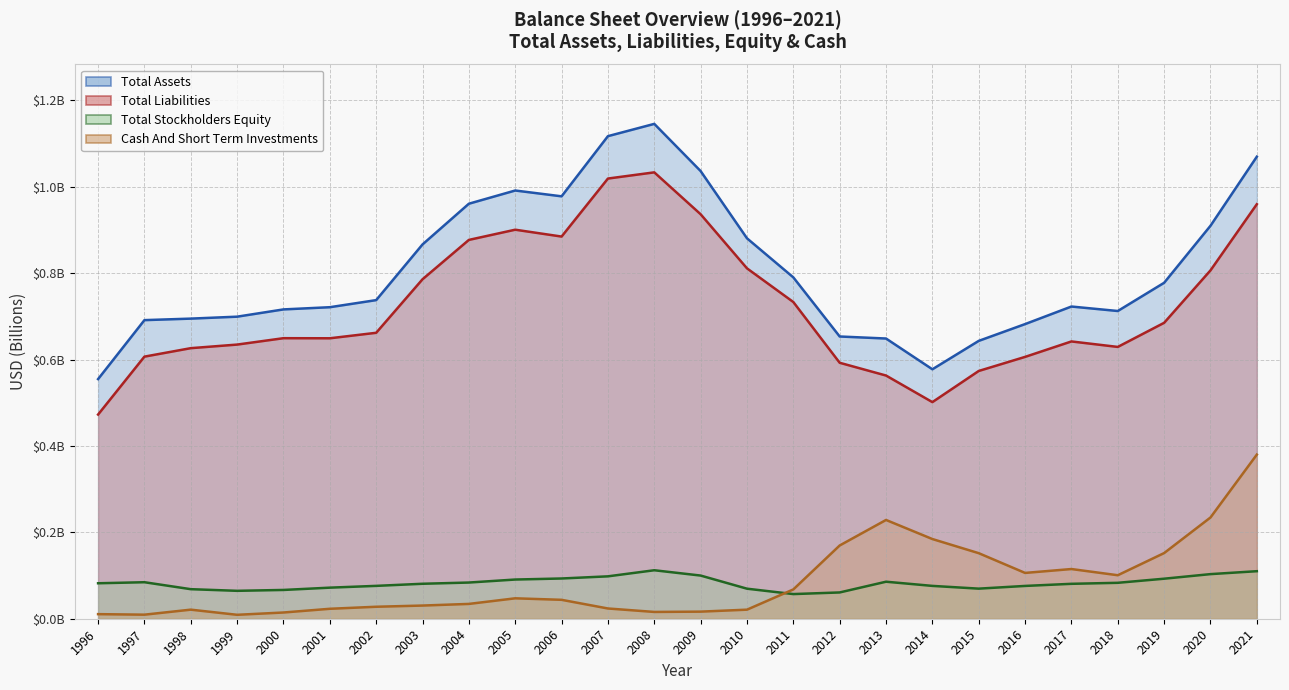

Where is the first local minimum for Total Assets?

2006